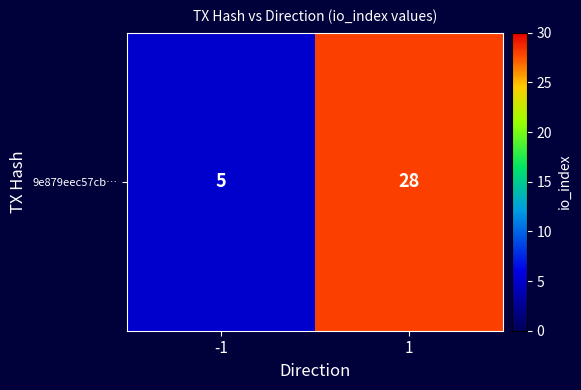

What is the change in value from -1 to 1?

+23